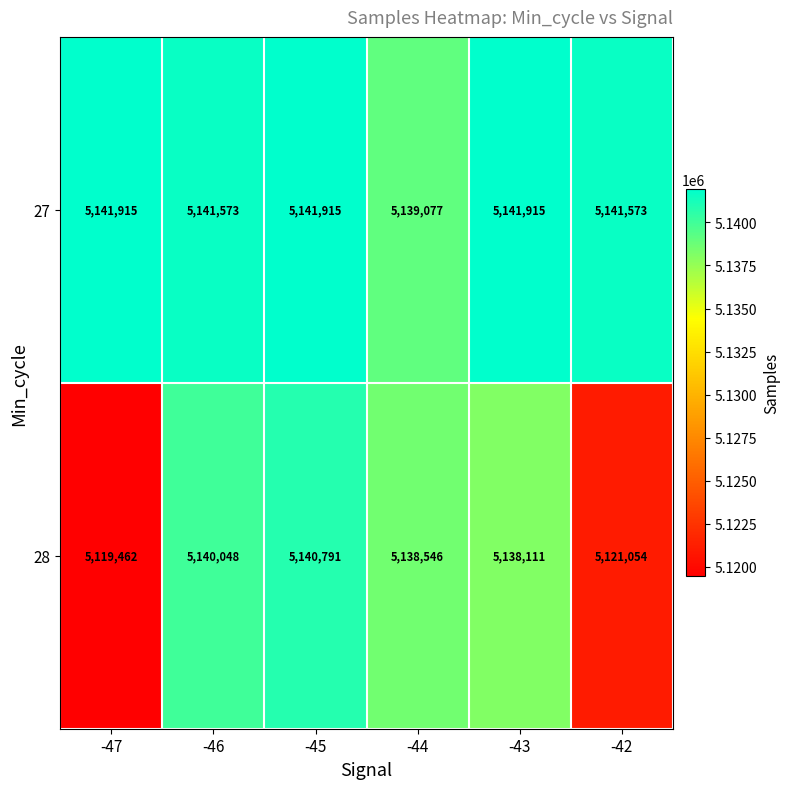

What is the spread (max minus min) of values at -43?

3804